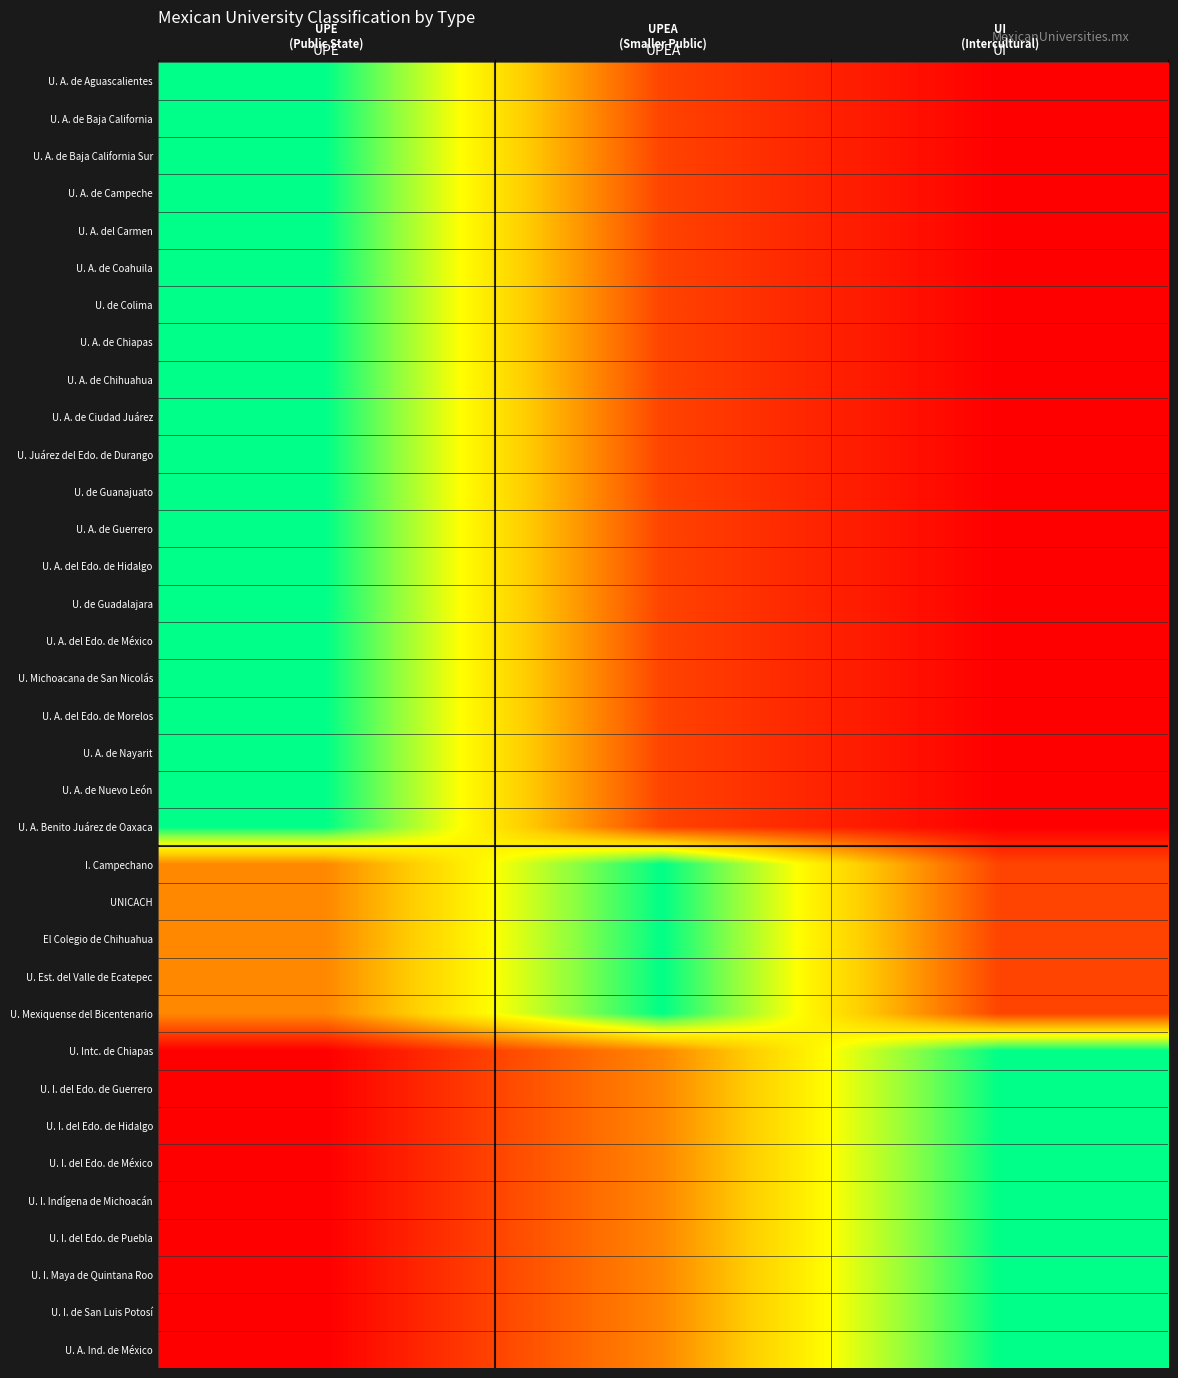

Between UPEA and UI, which is larger?

UPEA